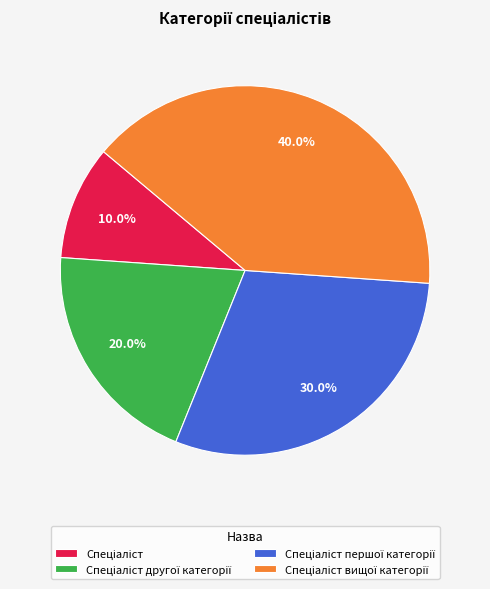

To the nearest percent, what is the difference between the largest and smallest slice percentages?

30%